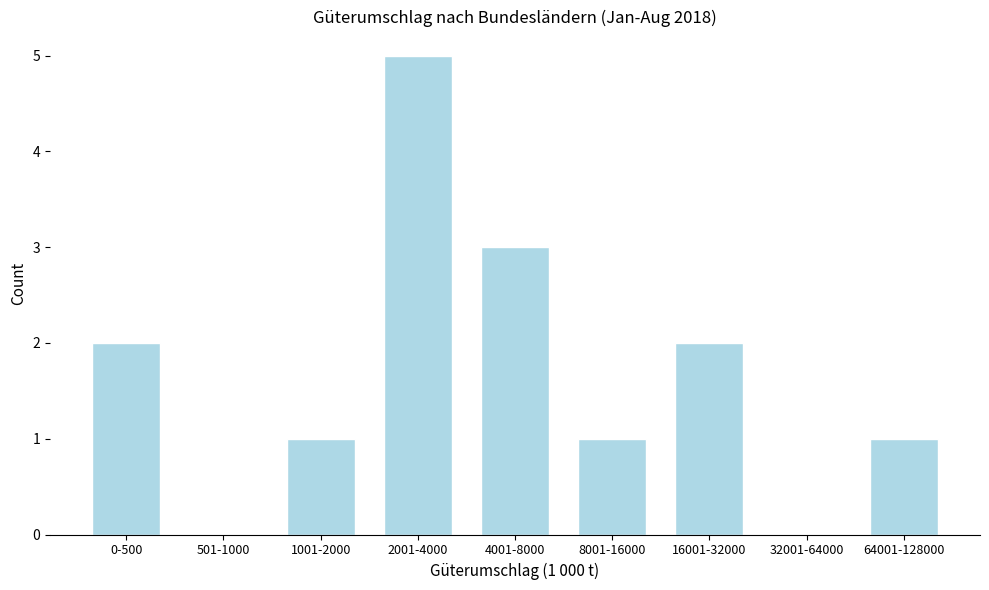

Reading right to left, what are all the values shown in this chart?

64001-128000=1	32001-64000=0	16001-32000=2	8001-16000=1	4001-8000=3	2001-4000=5	1001-2000=1	501-1000=0	0-500=2